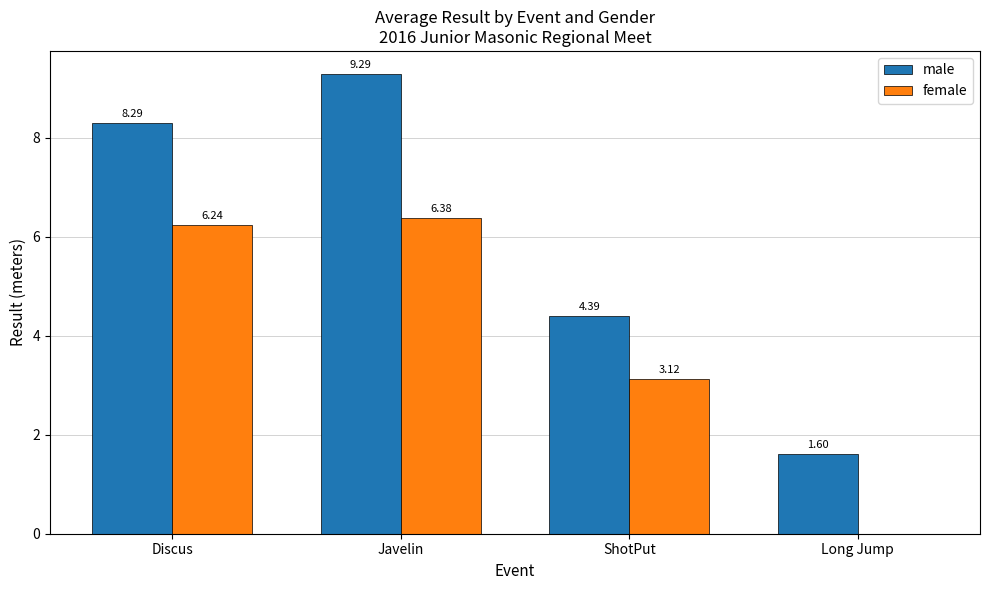

Between Javelin and ShotPut, which series saw the biggest shift?

male